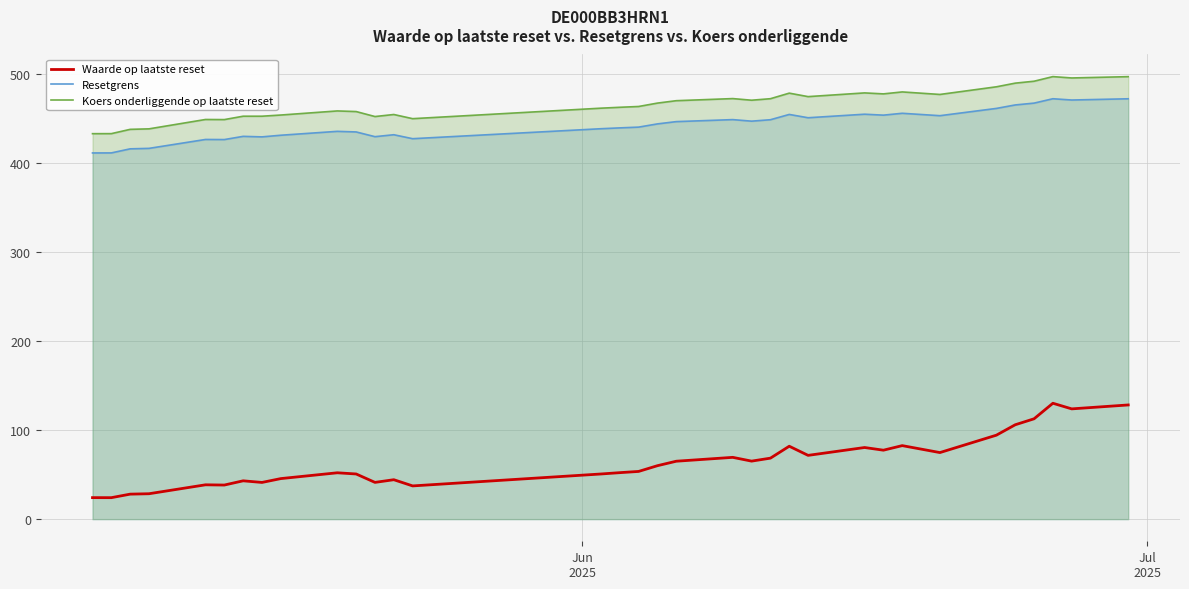

Does the chart display data point markers on the line(s)?

No